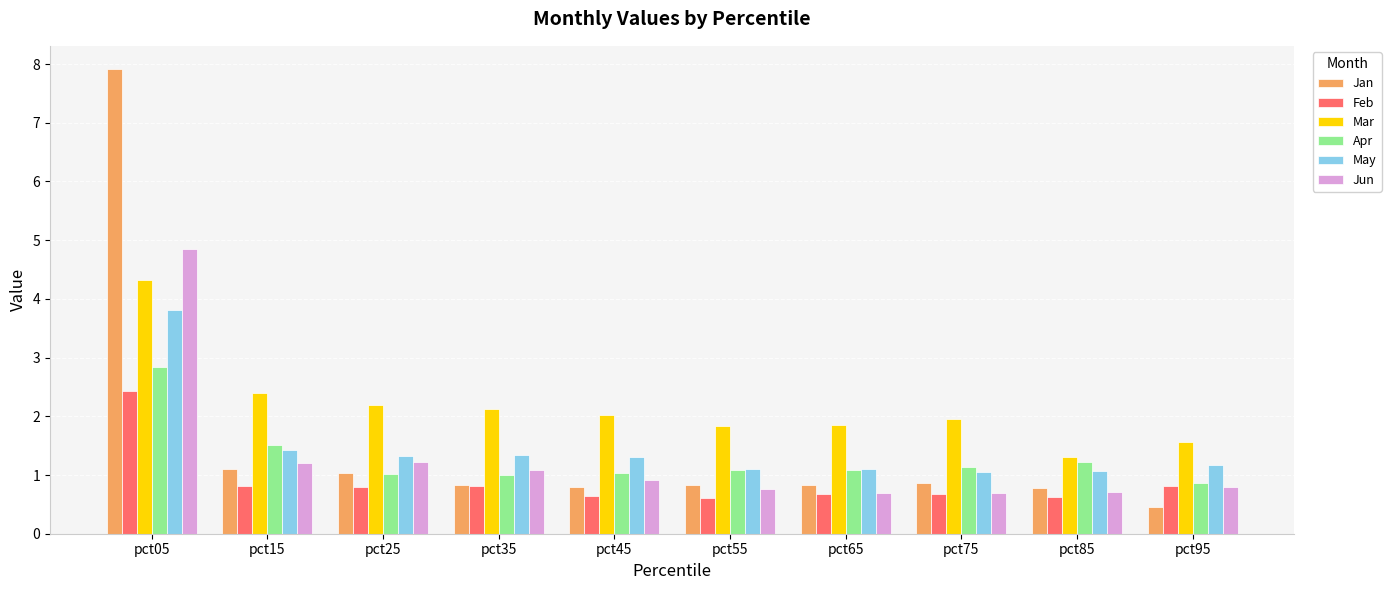

At how many categories does at least one series exceed 6?

1